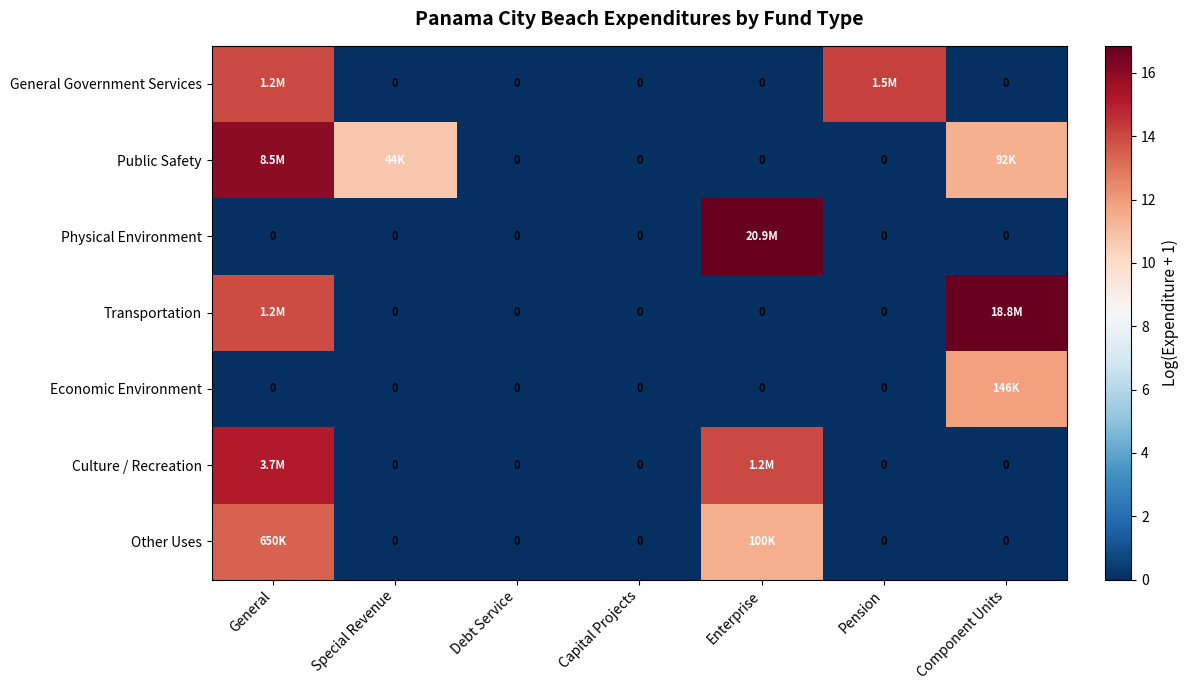

List the labels in order of Public Safety value, smallest first.

Debt Service, Capital Projects, Enterprise, Pension, Special Revenue, Component Units, General